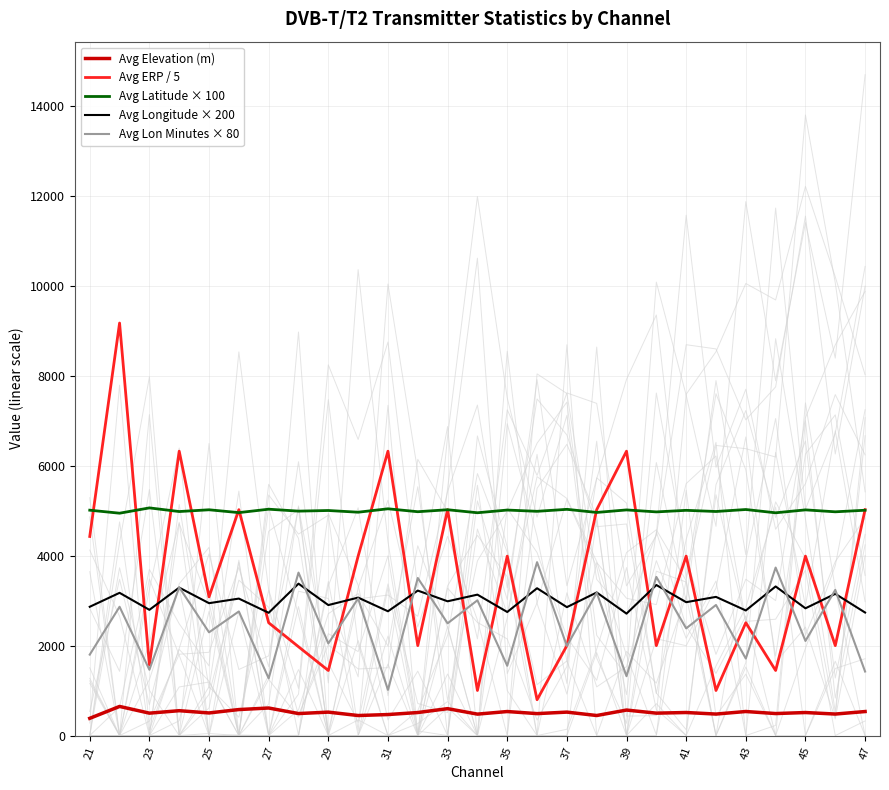

True or false: Avg Elevation (m) and Avg Longitude × 200 cross at least once.

False